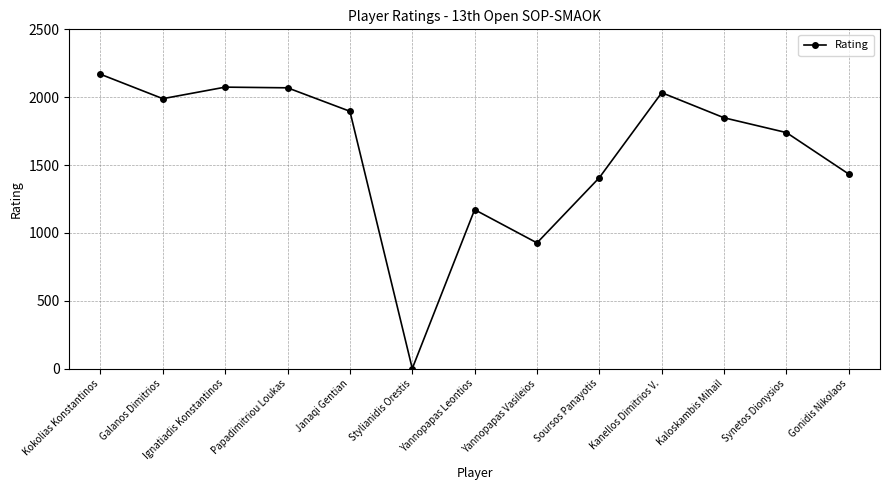

What is the average value?

1596